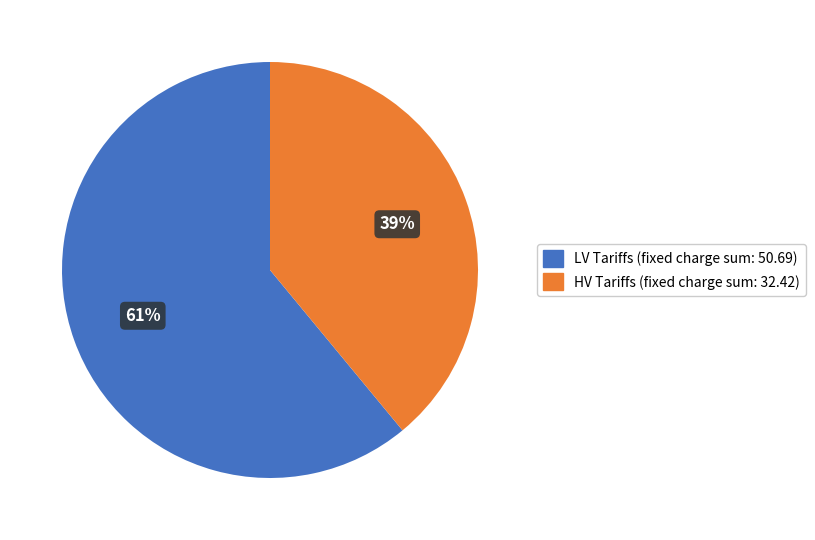

Does any single category account for the majority?

Yes